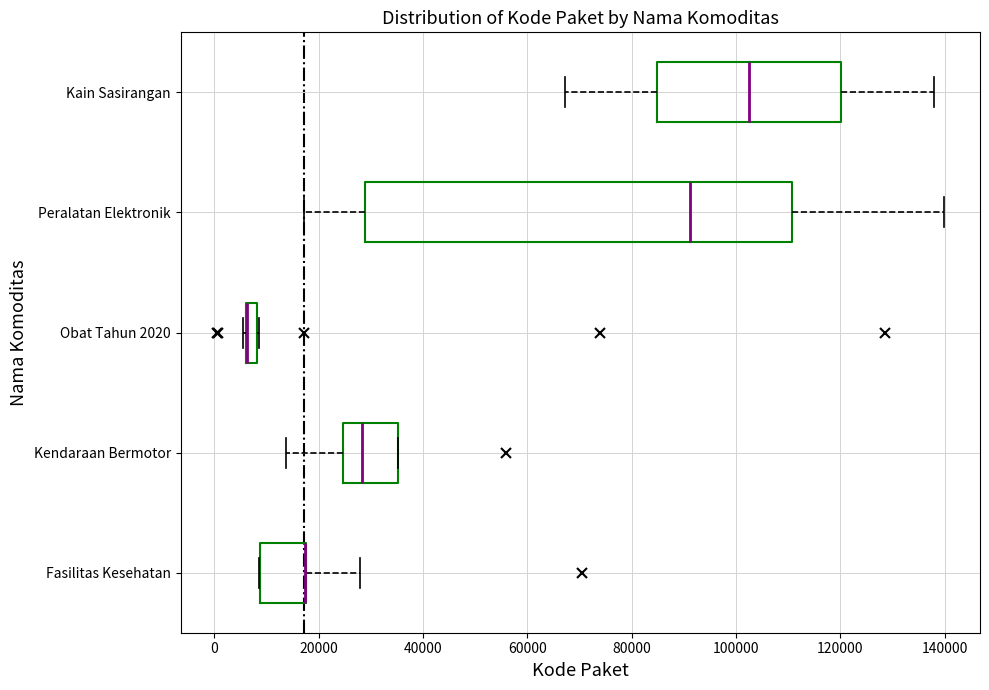

Which box is the widest, from its left edge to its right edge?

Peralatan Elektronik